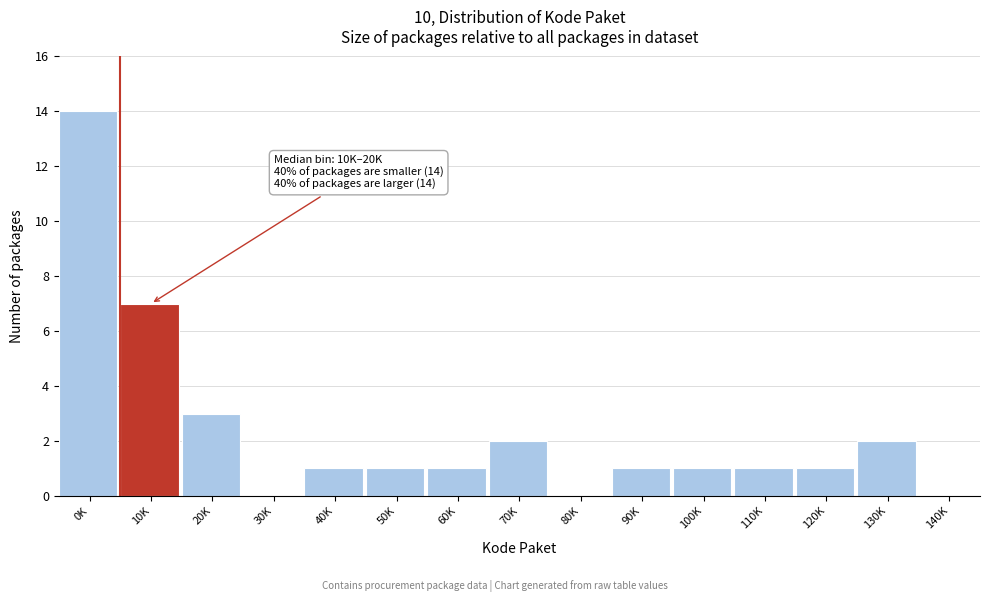

Reading left to right, list all the values displayed in this chart.

0K=14	10K=7	20K=3	30K=0	40K=1	50K=1	60K=1	70K=2	80K=0	90K=1	100K=1	110K=1	120K=1	130K=2	140K=0